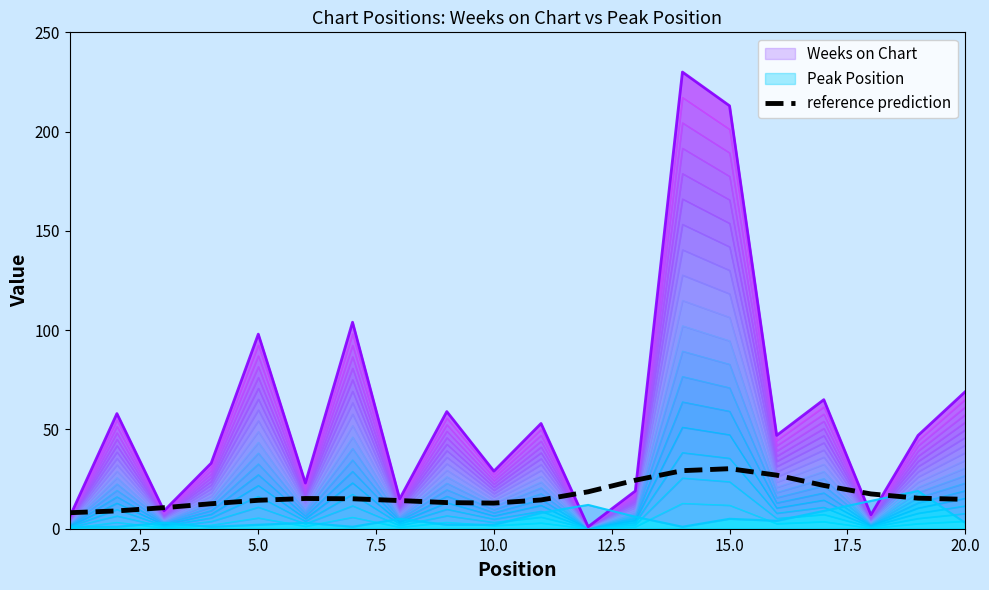

What is the sum of all values?

338.6